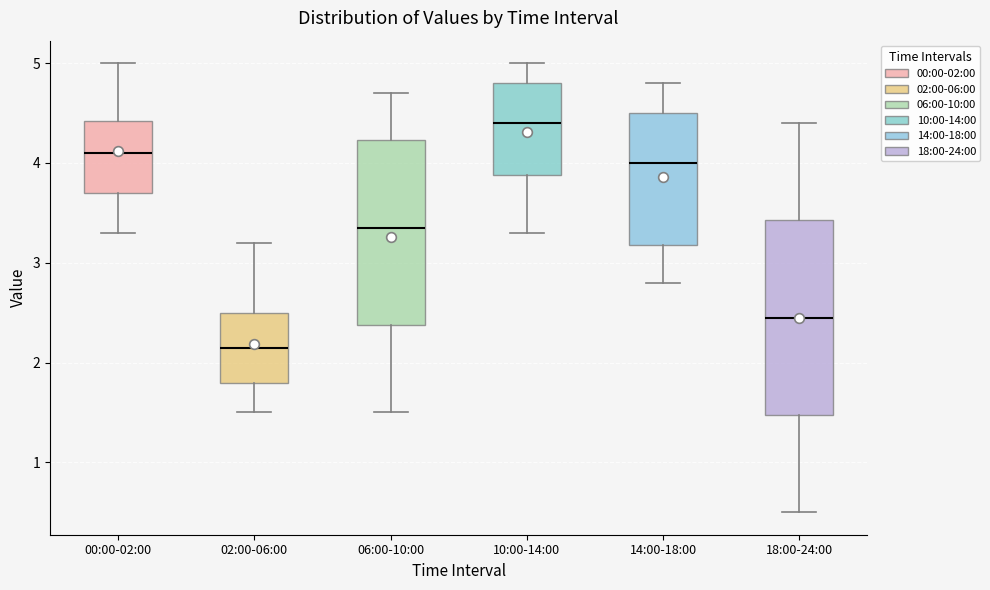

Where does the lower whisker of the box for 00:00-02:00 end on the y-axis? The values are not printed on the chart, so give them approximately, as read against the axis.

3.3